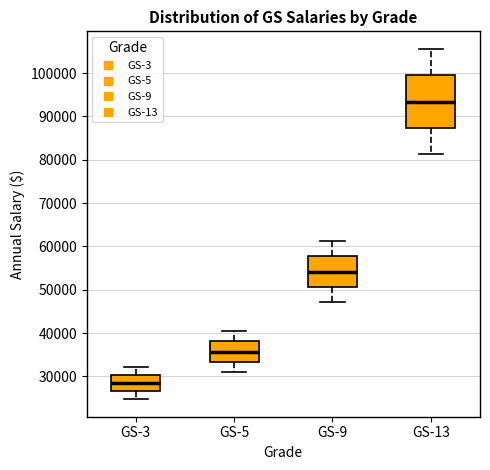

Which box has the lowest median line?

GS-3